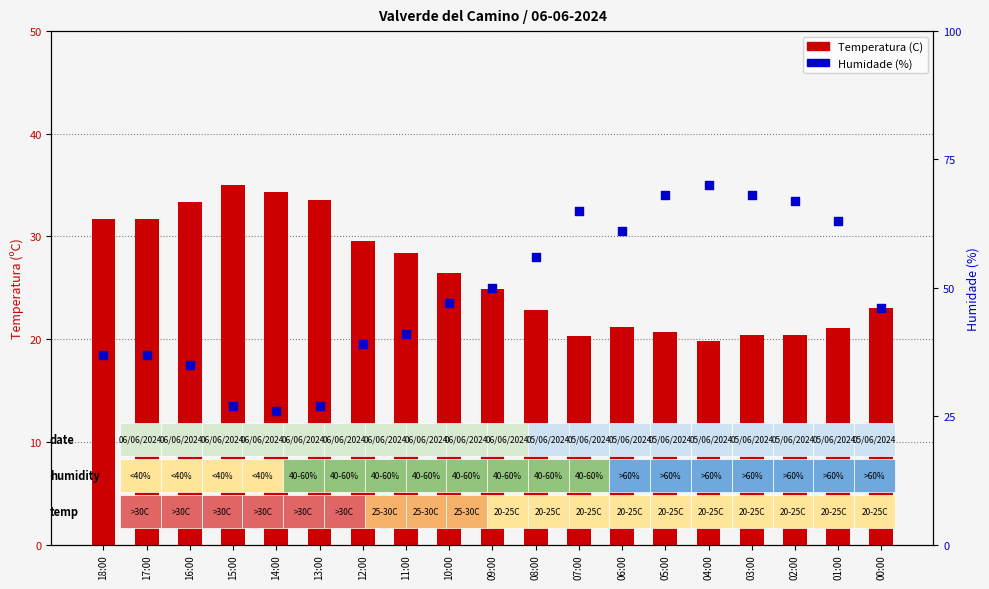

Which series contains the lowest Y value?

Temperatura (C)